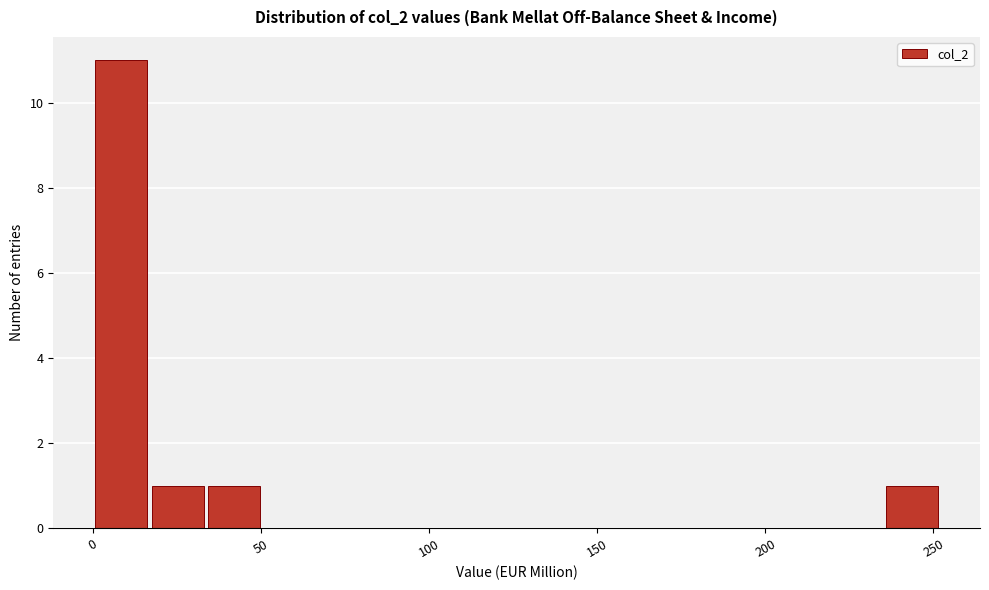

Around what value on the x-axis is the tallest bar? Give the approximate position of its centre, as read against the axis.

10